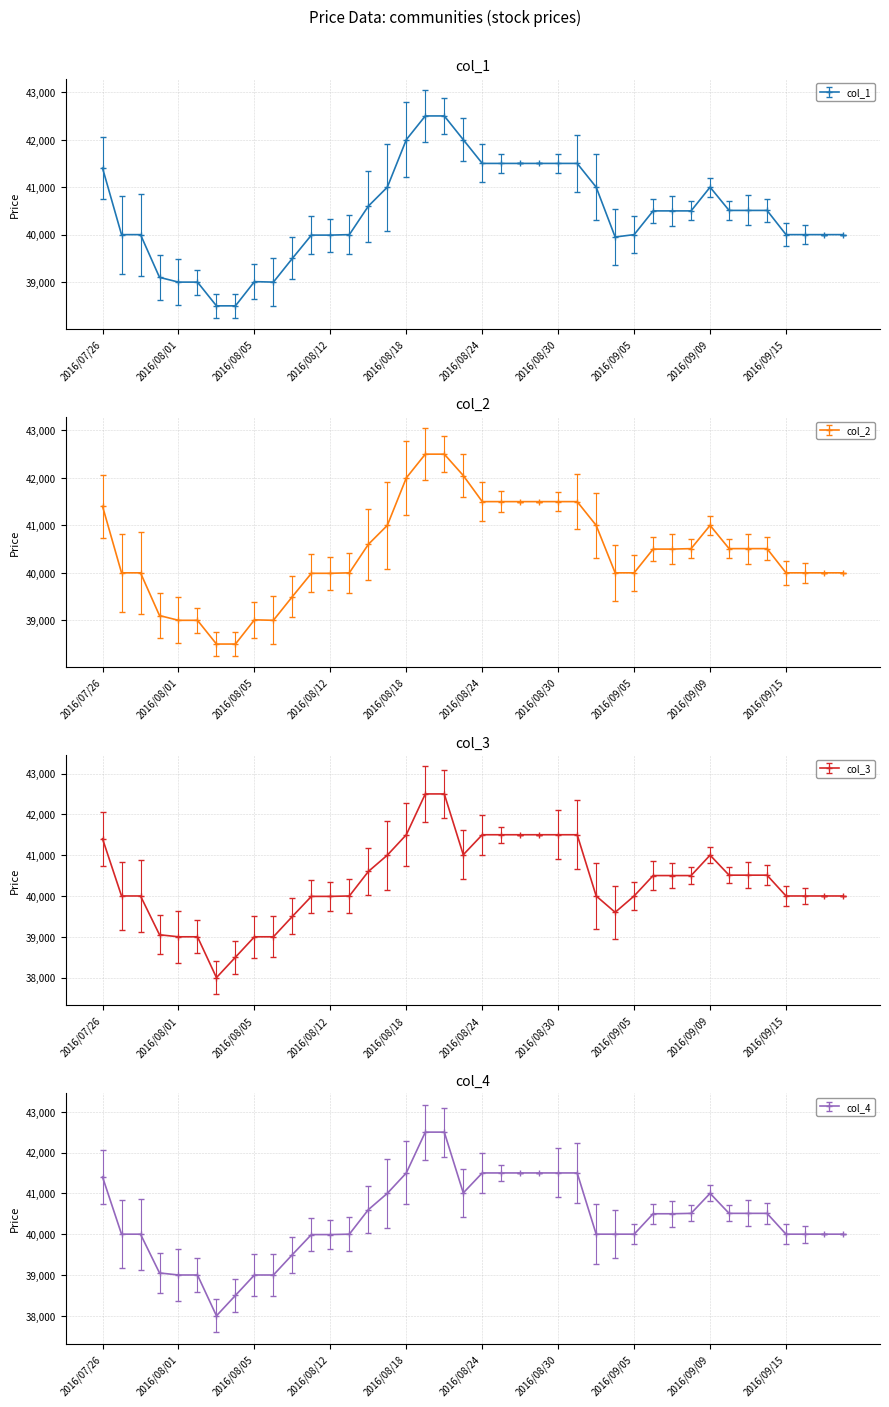

Does the chart have visible grid lines?

Yes